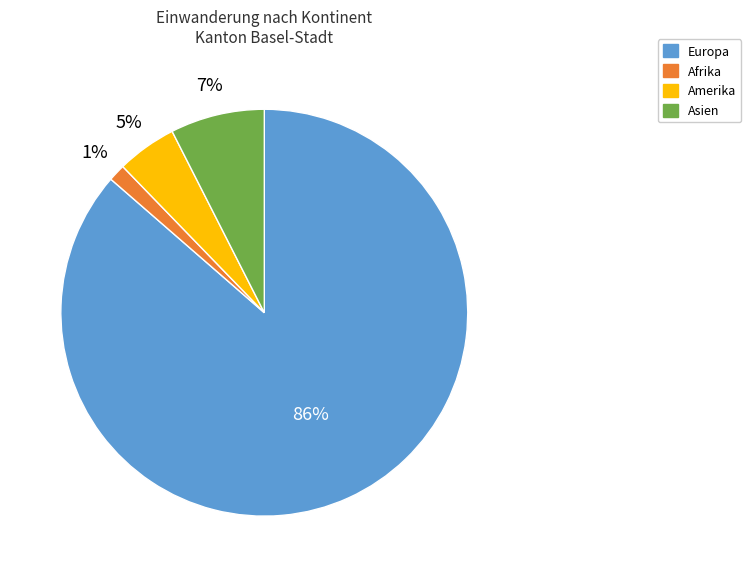

How many segments does this pie chart have?

4